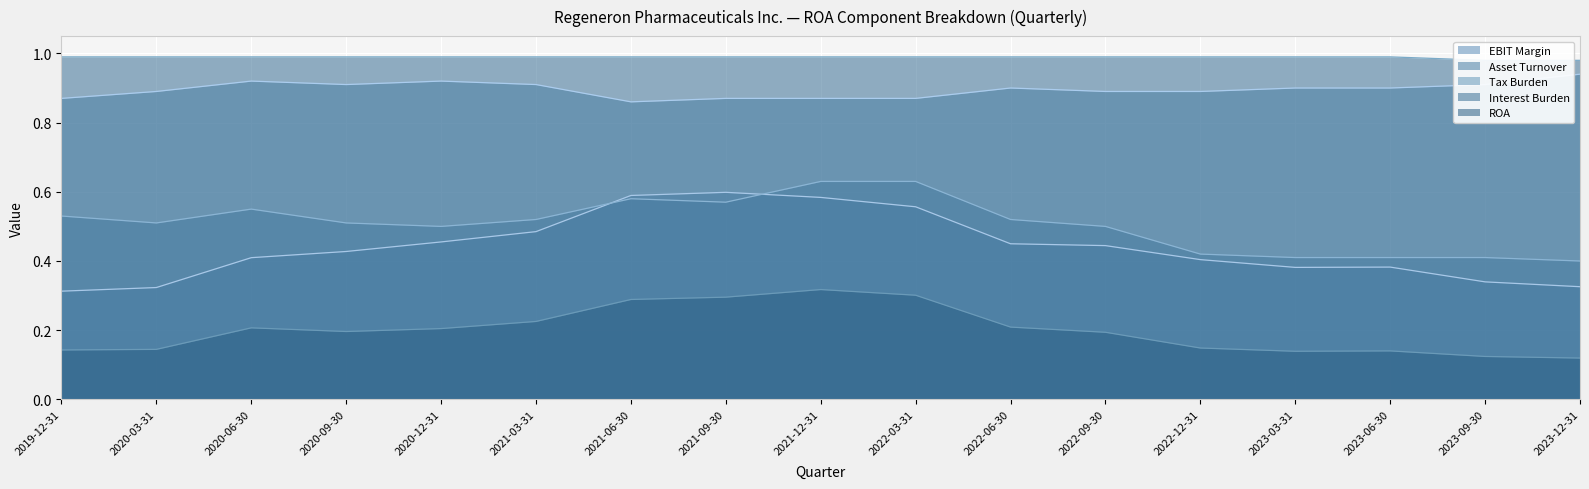

Reading left to right, transcribe all the data shown in this chart.

ROA: 2019-12-31=0.1	2020-03-31=0.1	2020-06-30=0.2	2020-09-30=0.2	2020-12-31=0.2	2021-03-31=0.2	2021-06-30=0.3	2021-09-30=0.3	2021-12-31=0.3	2022-03-31=0.3	2022-06-30=0.2	2022-09-30=0.2	2022-12-31=0.1	2023-03-31=0.1	2023-06-30=0.1	2023-09-30=0.1	2023-12-31=0.1
EBIT Margin: 2019-12-31=0.3	2020-03-31=0.3	2020-06-30=0.4	2020-09-30=0.4	2020-12-31=0.5	2021-03-31=0.5	2021-06-30=0.6	2021-09-30=0.6	2021-12-31=0.6	2022-03-31=0.6	2022-06-30=0.4	2022-09-30=0.4	2022-12-31=0.4	2023-03-31=0.4	2023-06-30=0.4	2023-09-30=0.3	2023-12-31=0.3
Asset Turnover: 2019-12-31=0.5	2020-03-31=0.5	2020-06-30=0.6	2020-09-30=0.5	2020-12-31=0.5	2021-03-31=0.5	2021-06-30=0.6	2021-09-30=0.6	2021-12-31=0.6	2022-03-31=0.6	2022-06-30=0.5	2022-09-30=0.5	2022-12-31=0.4	2023-03-31=0.4	2023-06-30=0.4	2023-09-30=0.4	2023-12-31=0.4
Tax Burden: 2019-12-31=0.9	2020-03-31=0.9	2020-06-30=0.9	2020-09-30=0.9	2020-12-31=0.9	2021-03-31=0.9	2021-06-30=0.9	2021-09-30=0.9	2021-12-31=0.9	2022-03-31=0.9	2022-06-30=0.9	2022-09-30=0.9	2022-12-31=0.9	2023-03-31=0.9	2023-06-30=0.9	2023-09-30=0.9	2023-12-31=0.9
Interest Burden: 2019-12-31=1.0	2020-03-31=1.0	2020-06-30=1.0	2020-09-30=1.0	2020-12-31=1.0	2021-03-31=1.0	2021-06-30=1.0	2021-09-30=1.0	2021-12-31=1.0	2022-03-31=1.0	2022-06-30=1.0	2022-09-30=1.0	2022-12-31=1.0	2023-03-31=1.0	2023-06-30=1.0	2023-09-30=1.0	2023-12-31=1.0